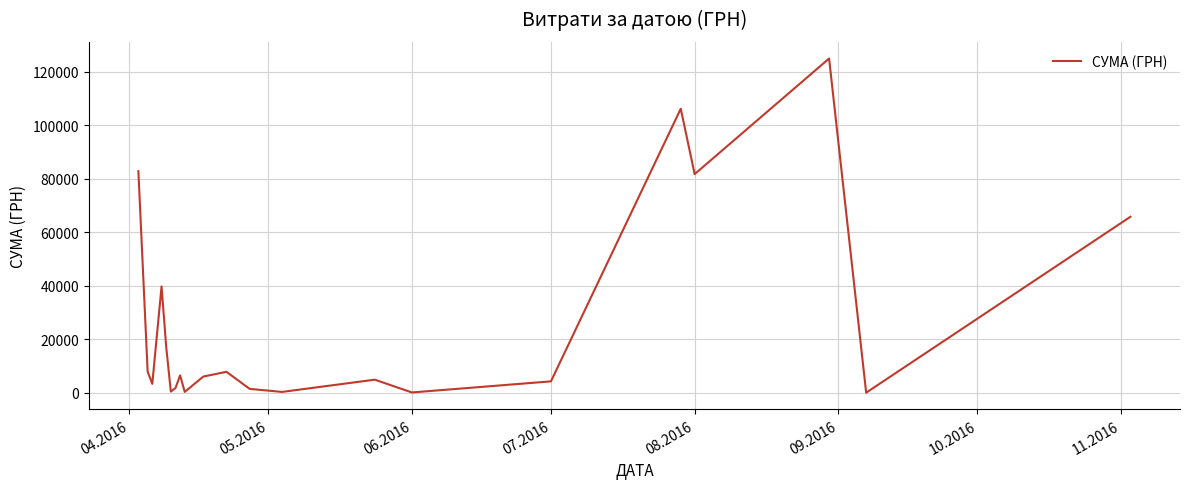

What is the greatest value displayed?

124904.8